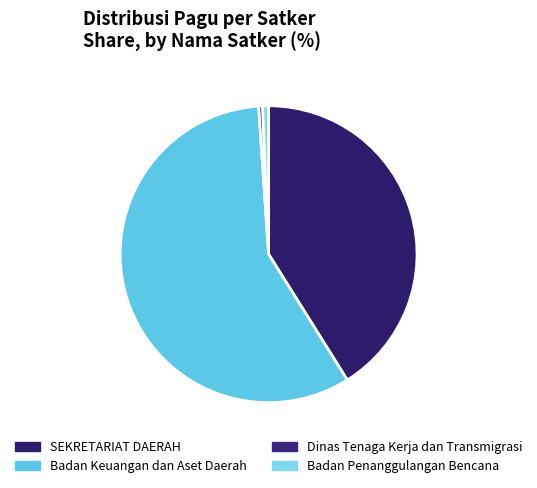

What is the largest slice in the pie chart?

Badan Keuangan dan Aset Daerah